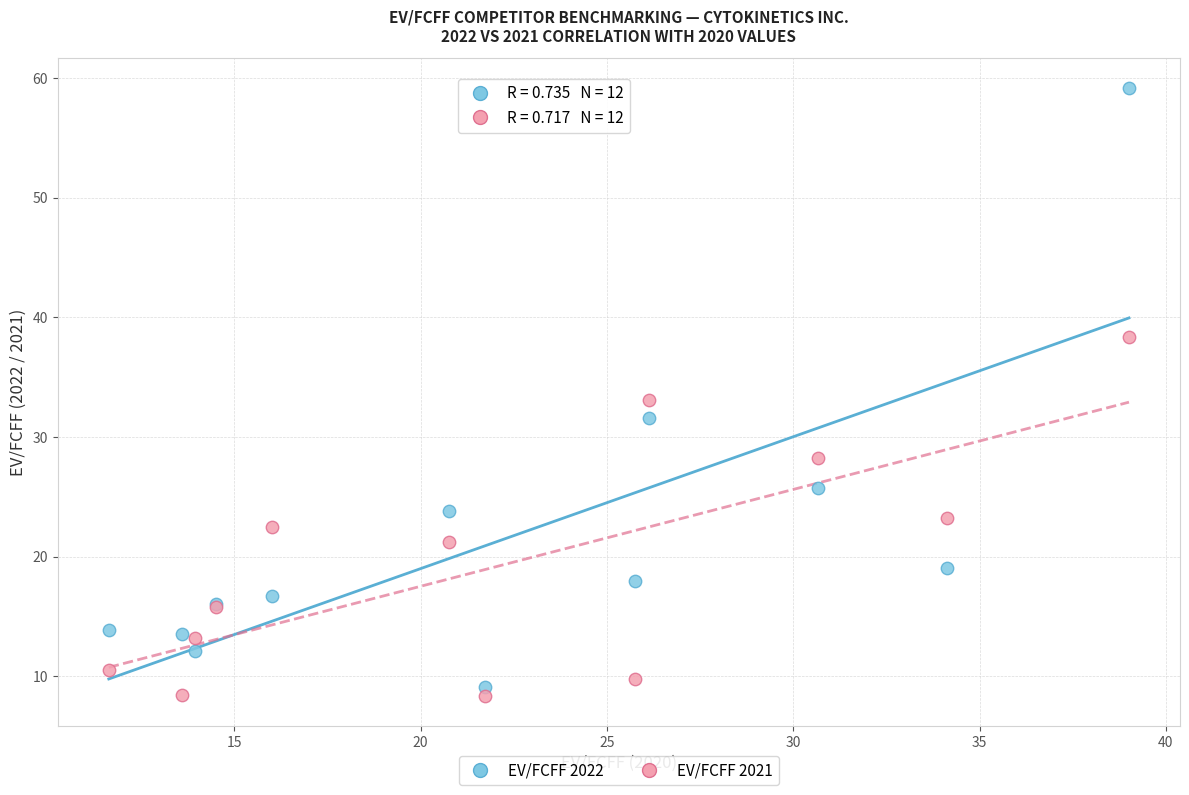

Which series has the largest Y range (max minus min)?

EV/FCFF 2022